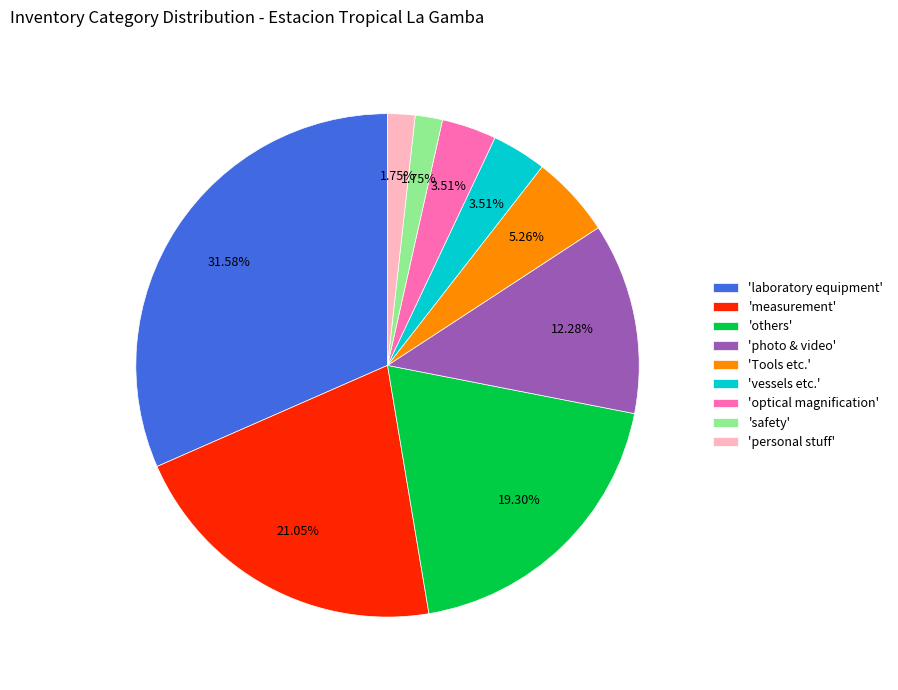

To the nearest percent, what is the difference between the largest and smallest slice percentages?

30%